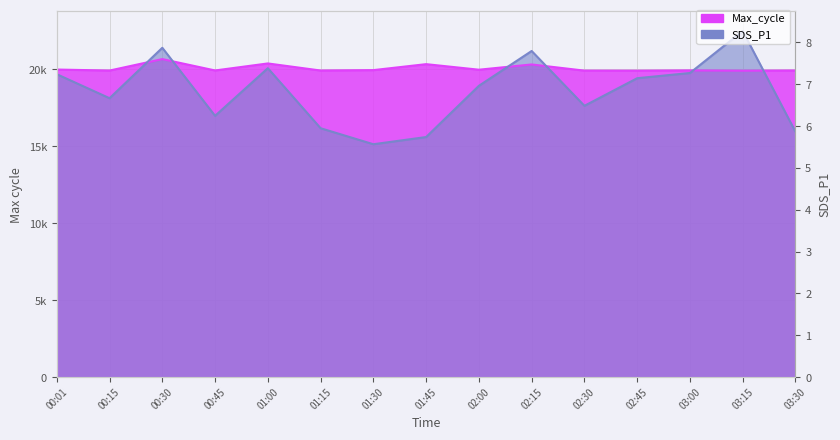

Which series has the widest spread of values?

SDS_P1